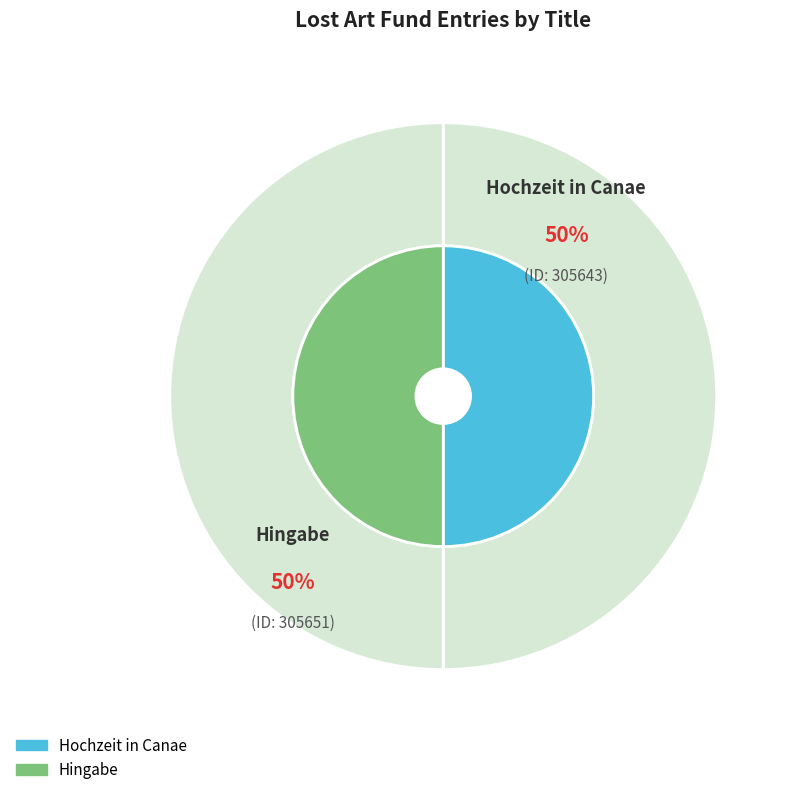

Count the number of slices in the pie.

2